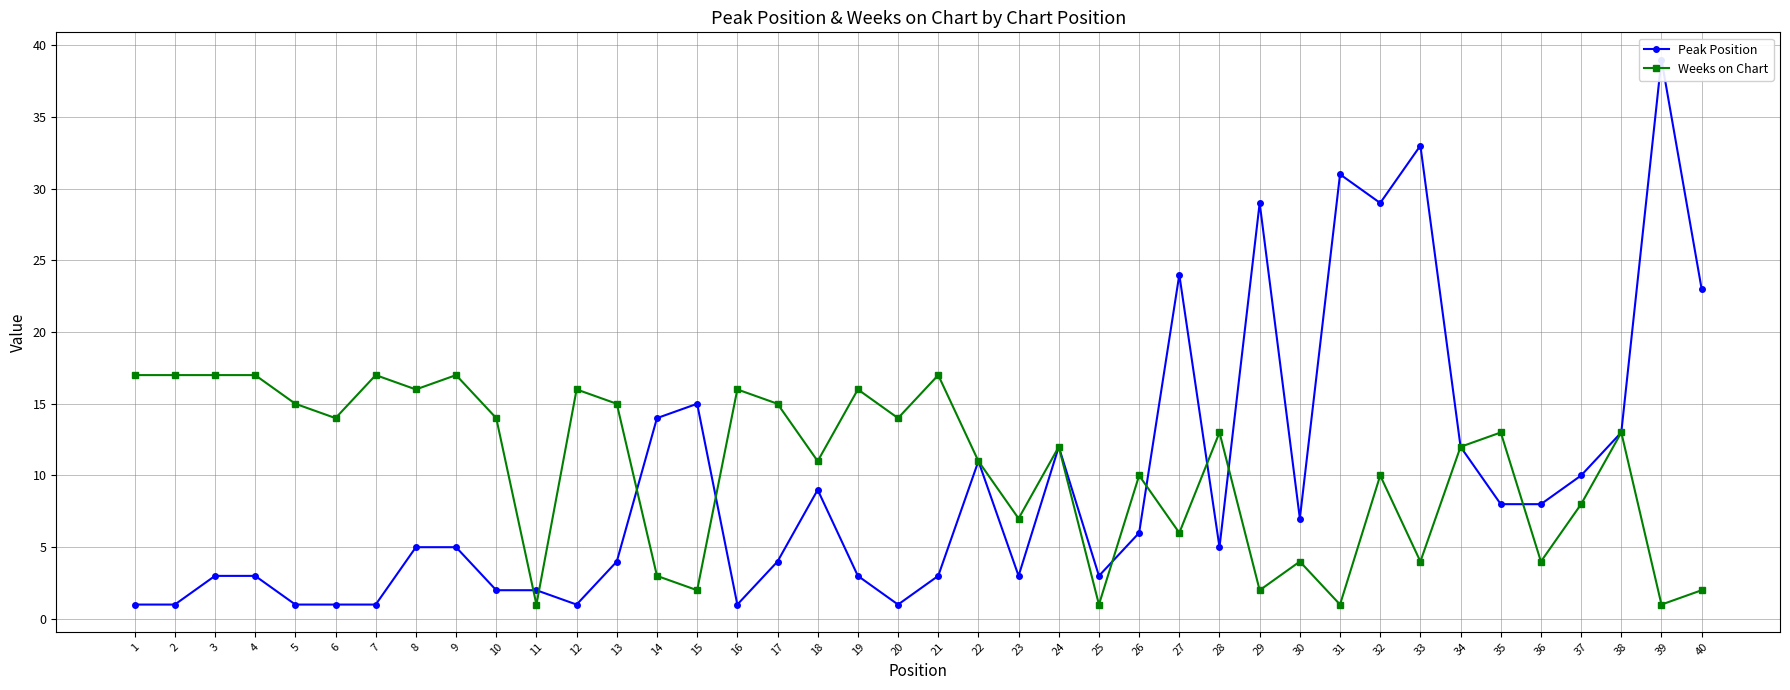

Is this an area chart (filled region under the line)?

No